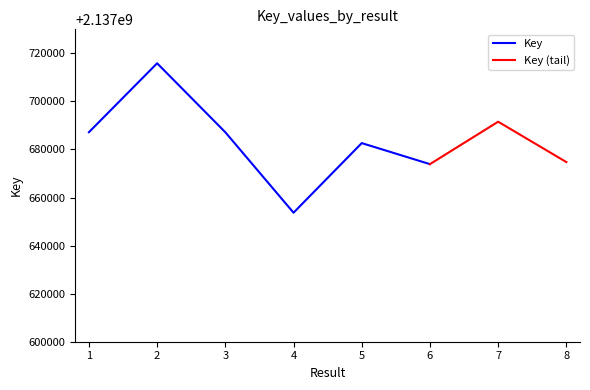

What is the change in value from 1 to 3?

-22